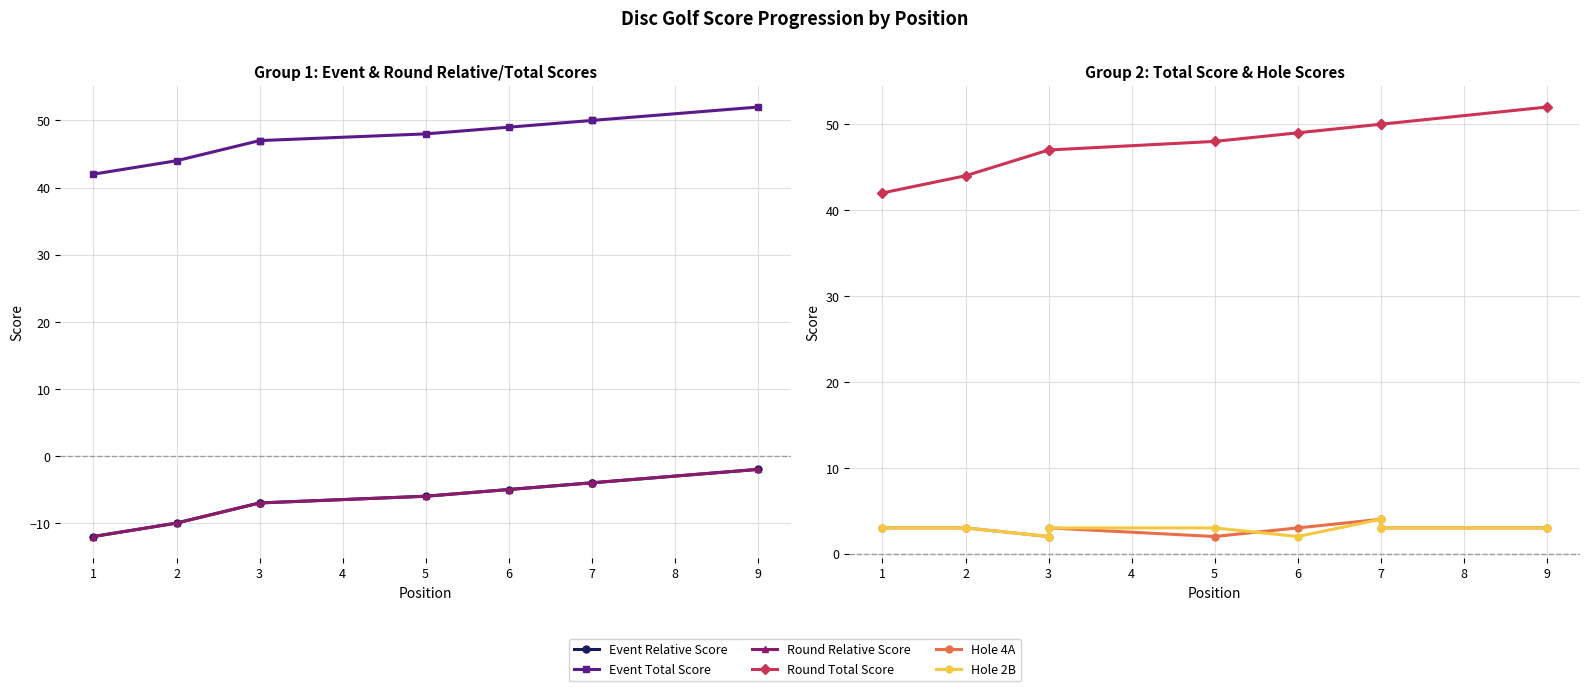

Does the chart display data point markers on the line(s)?

Yes